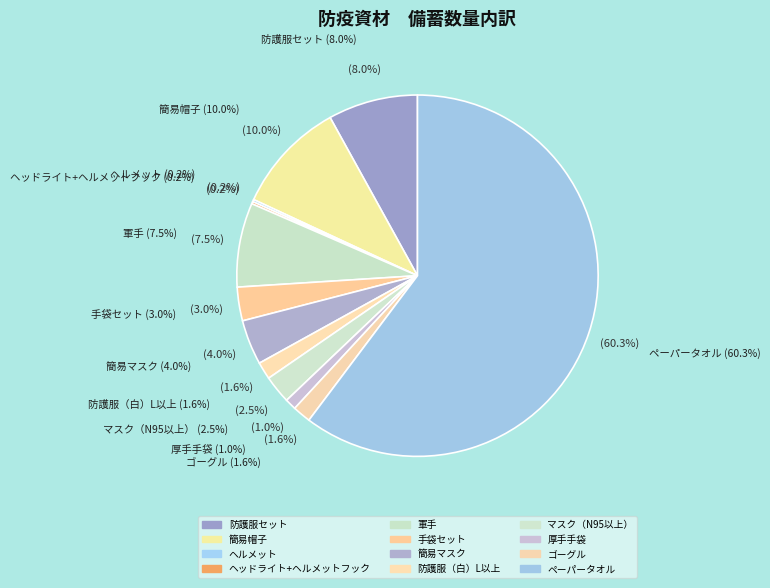

Is it true that 防護服（白）L以上 is 10% of the pie?

False